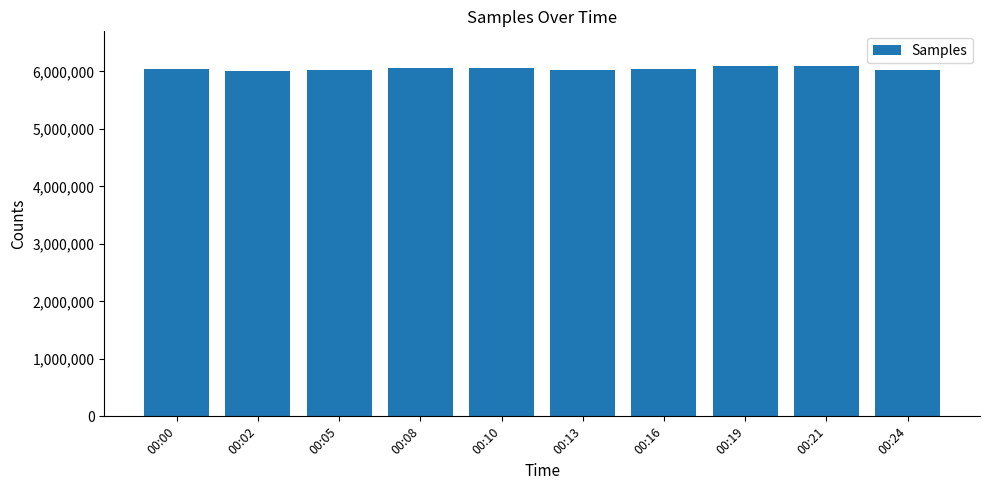

What is the value of the 1st bar from the left?

6050675